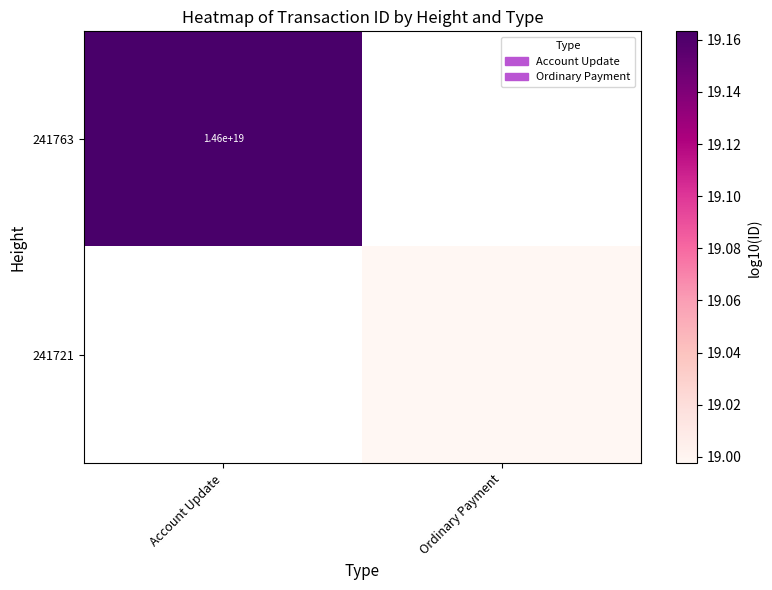

Where does the 241721 series first go above 18?

Ordinary Payment